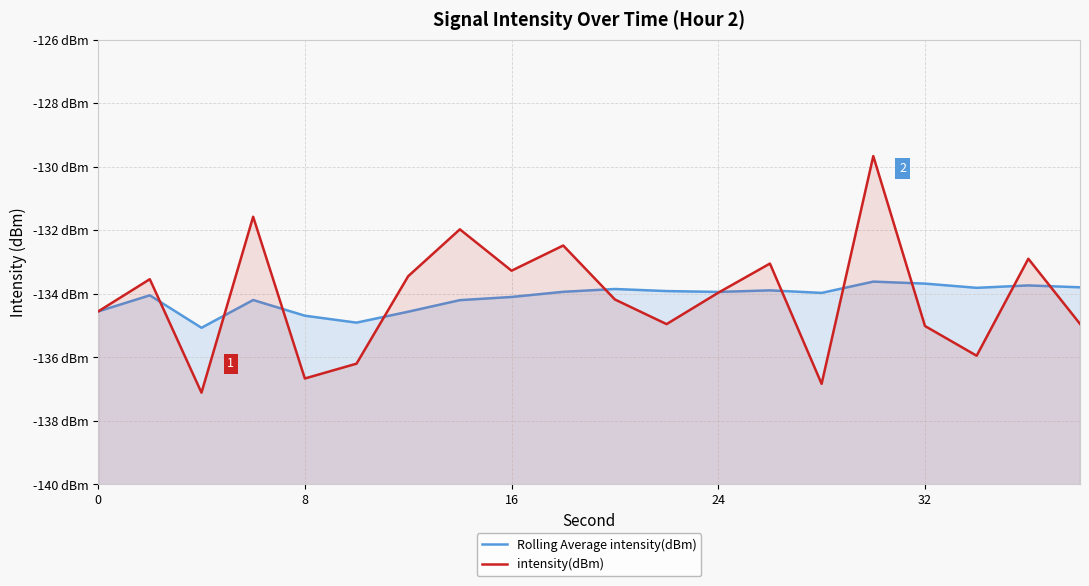

Rank the series by their average value, from lowest to highest.

Rolling Average intensity(dBm), intensity(dBm)